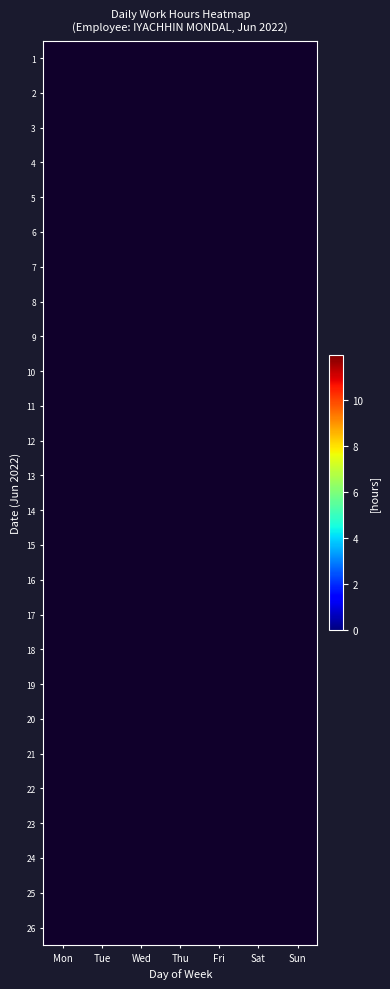

Is the value of 8 at Sat greater than the value of 10 at Thu?

No